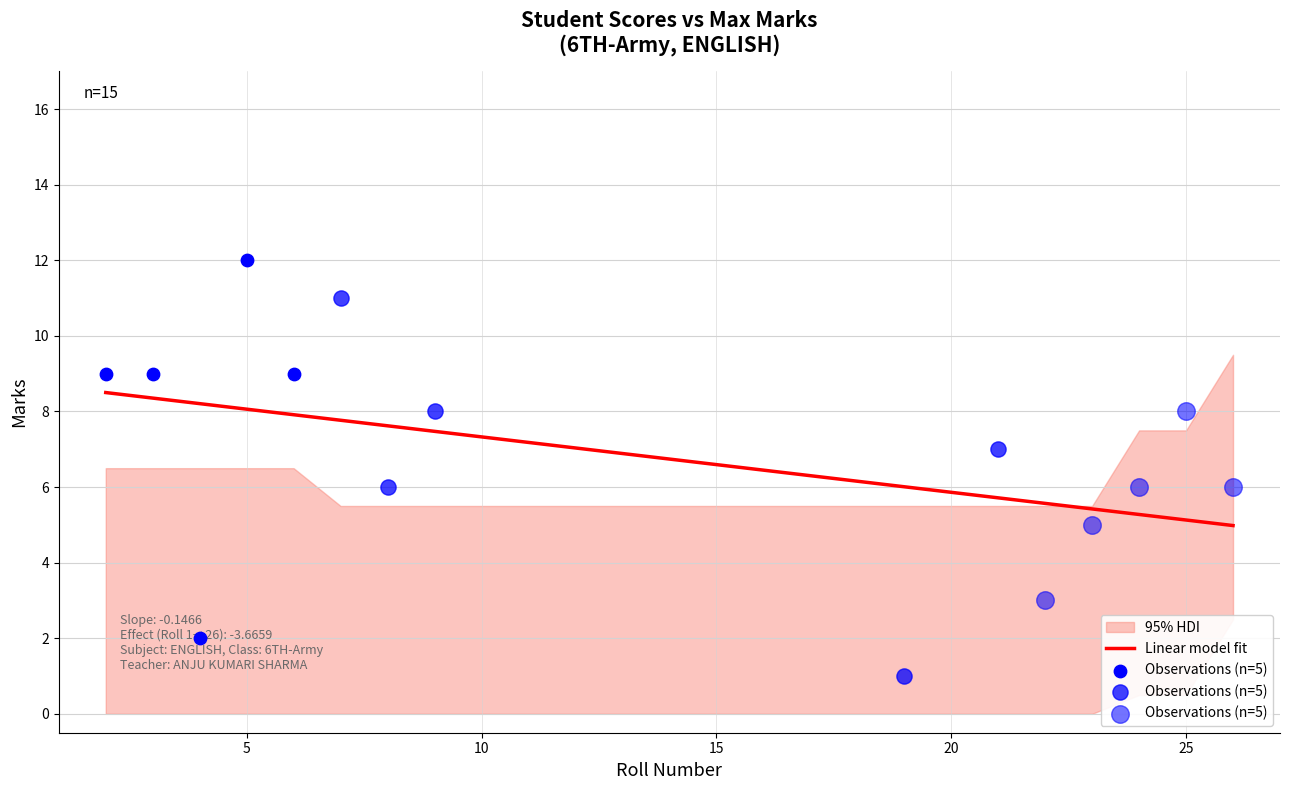

What is the highest value of the Linear model fit series?

8.5